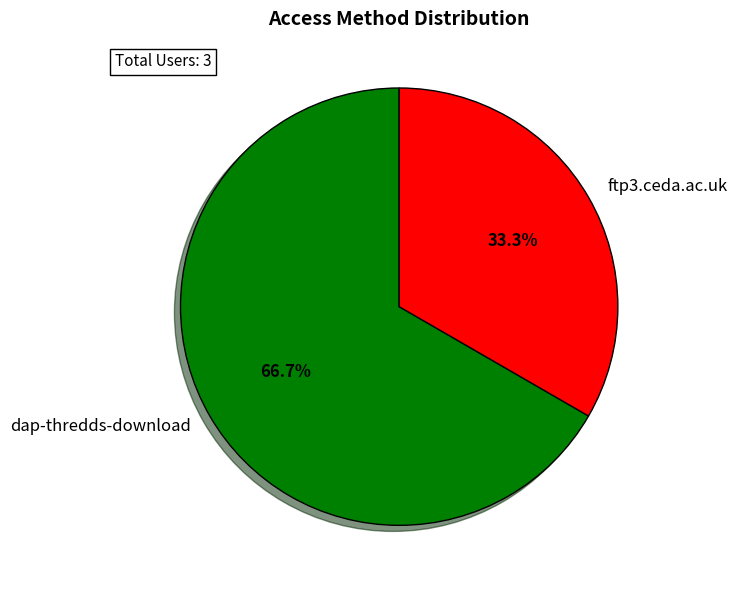

What is the ratio of the value at dap-thredds-download to the value at ftp3.ceda.ac.uk?

2.0